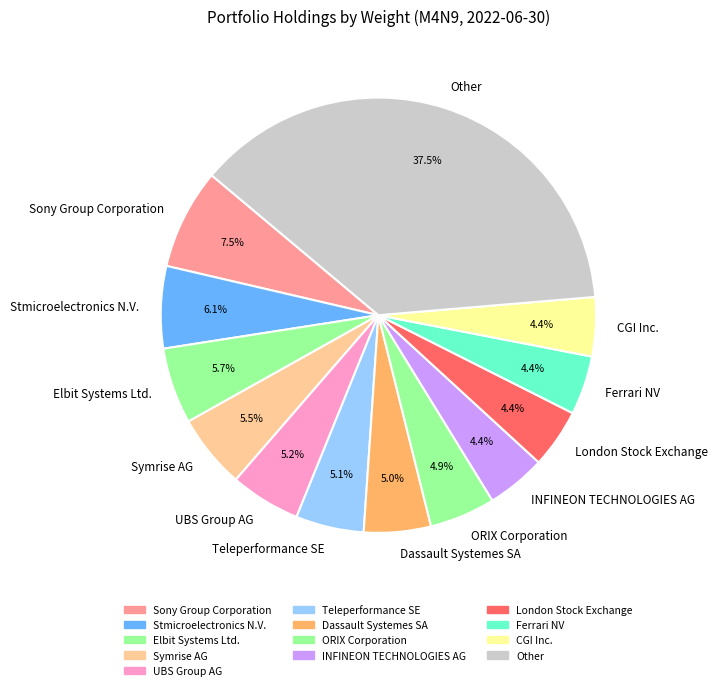

Which category has the biggest portion of the pie?

Other